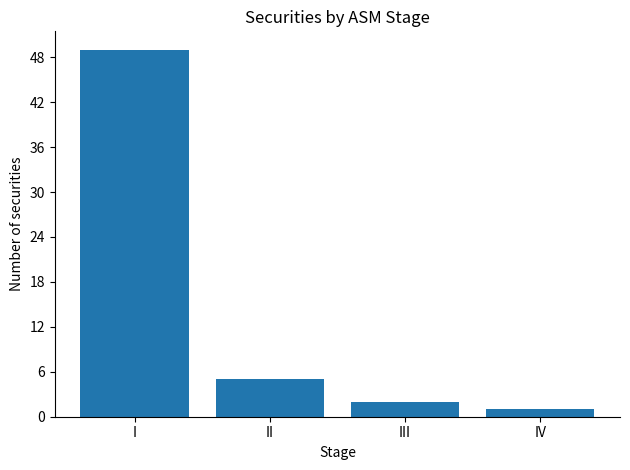

What is the minimum value shown in the chart?

1